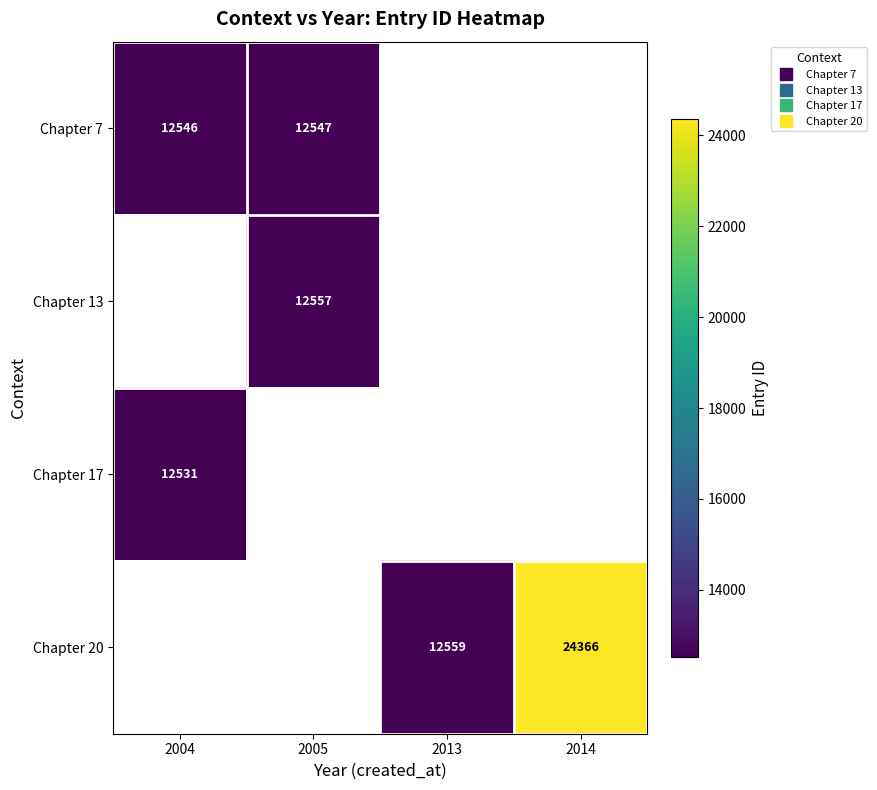

At how many categories does at least one series exceed 18929?

1